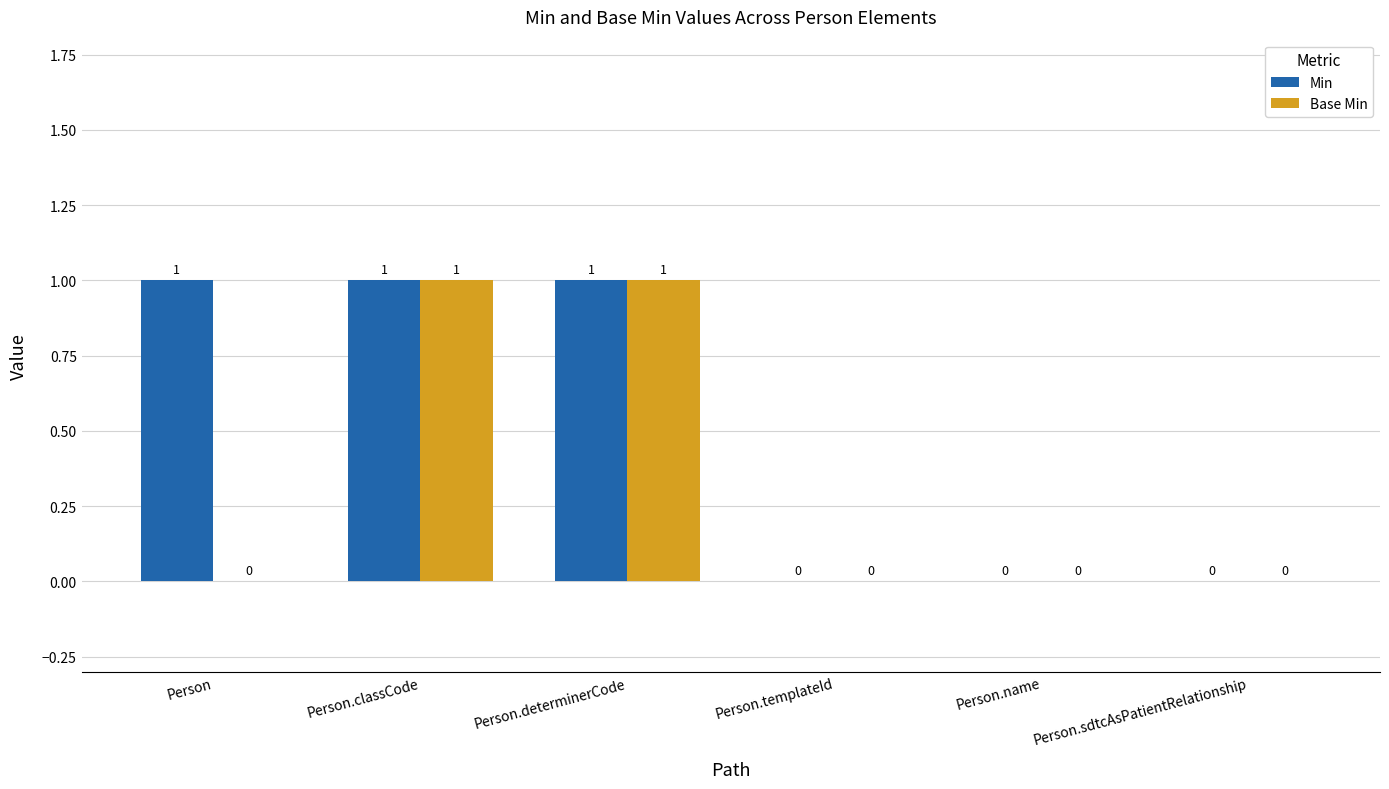

Which series has the largest total across all categories?

Min